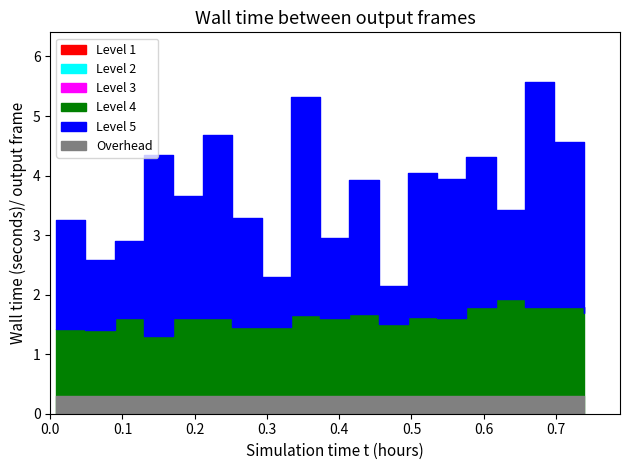

What is the value of the P1 point at the 3rd from the left?

2.9